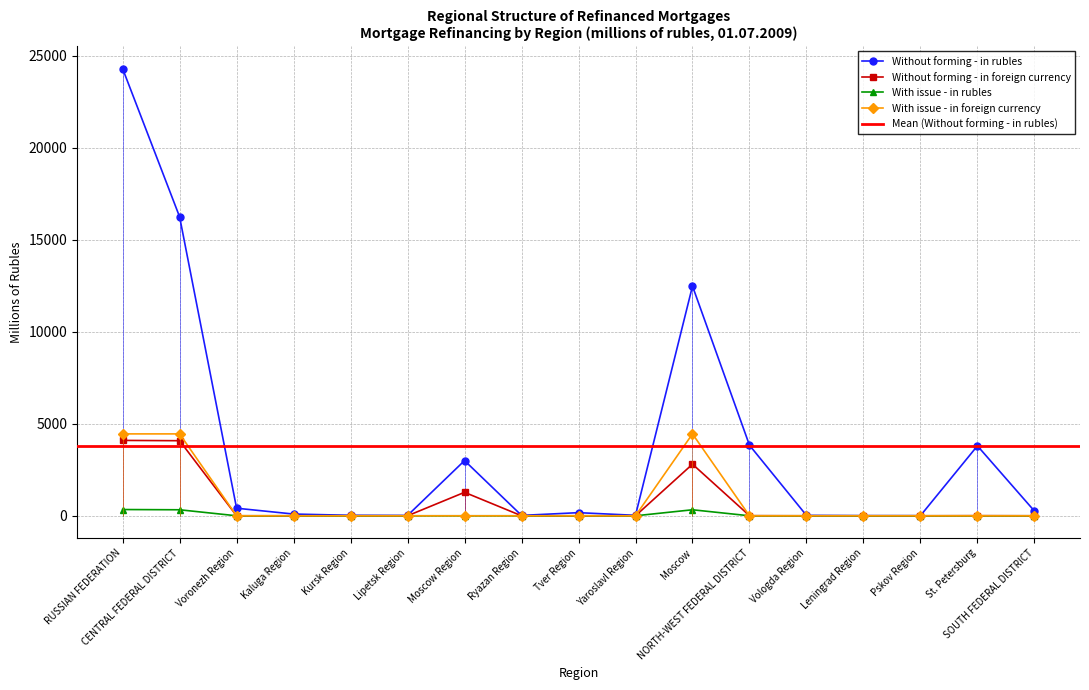

At which label does With issue - in rubles reach its peak?

RUSSIAN FEDERATION